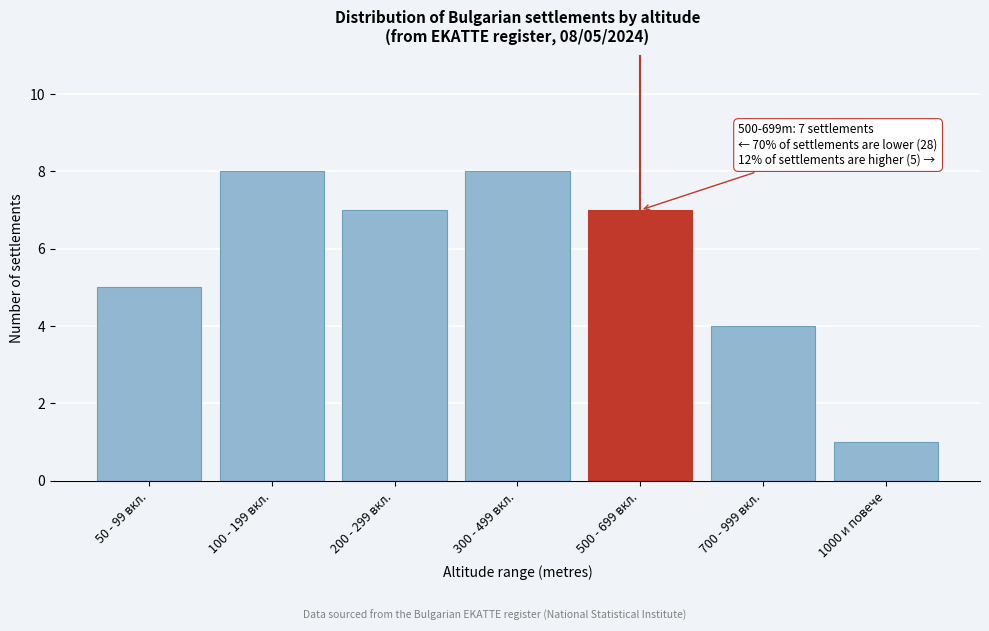

Reading right to left, transcribe all the data shown in this chart.

1	4	7	8	7	8	5